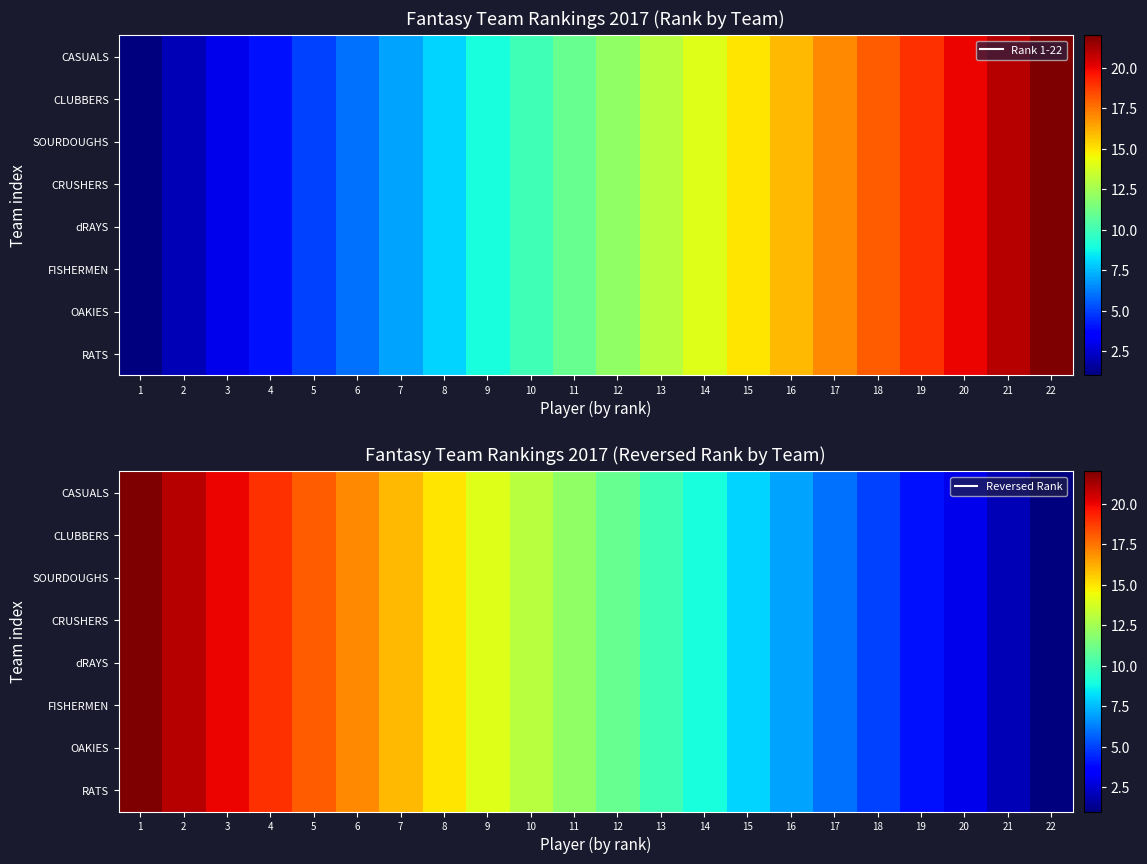

How many data points in RATS are above 12?

10